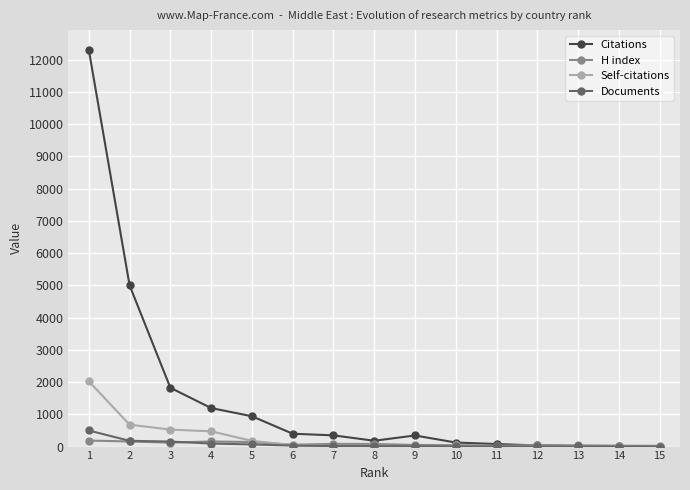

Which series has the largest range (max minus min)?

Citations